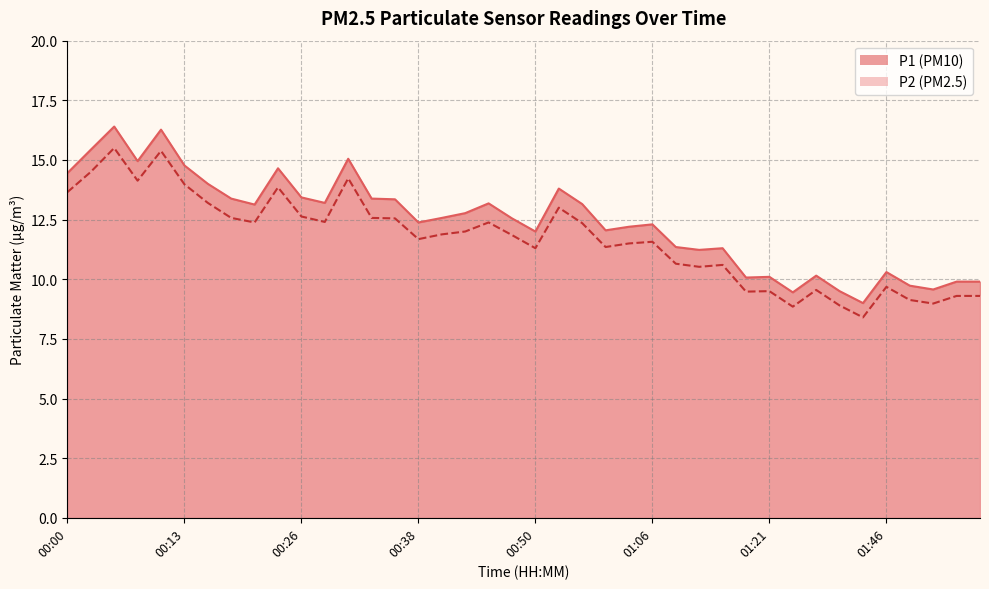

Reading left to right, transcribe all the data shown in this chart.

P1: 14.4	15.4	16.4	14.9	16.3	14.8	14.0	13.4	13.1	14.7	13.4	13.2	15.1	13.4	13.3	12.4	12.6	12.8	13.2	12.6	12.0	13.8	13.2	12.1	12.2	12.3	11.3	11.2	11.3	10.1	10.1	9.4	10.2	9.5	9.0	10.3	9.7	9.6	9.9	9.9
P2: 13.7	14.5	15.5	14.1	15.4	14.0	13.2	12.6	12.4	13.8	12.6	12.4	14.2	12.6	12.6	11.7	11.9	12.0	12.4	11.8	11.3	13.0	12.3	11.3	11.5	11.6	10.7	10.5	10.6	9.5	9.5	8.8	9.6	8.9	8.4	9.7	9.1	9.0	9.3	9.3